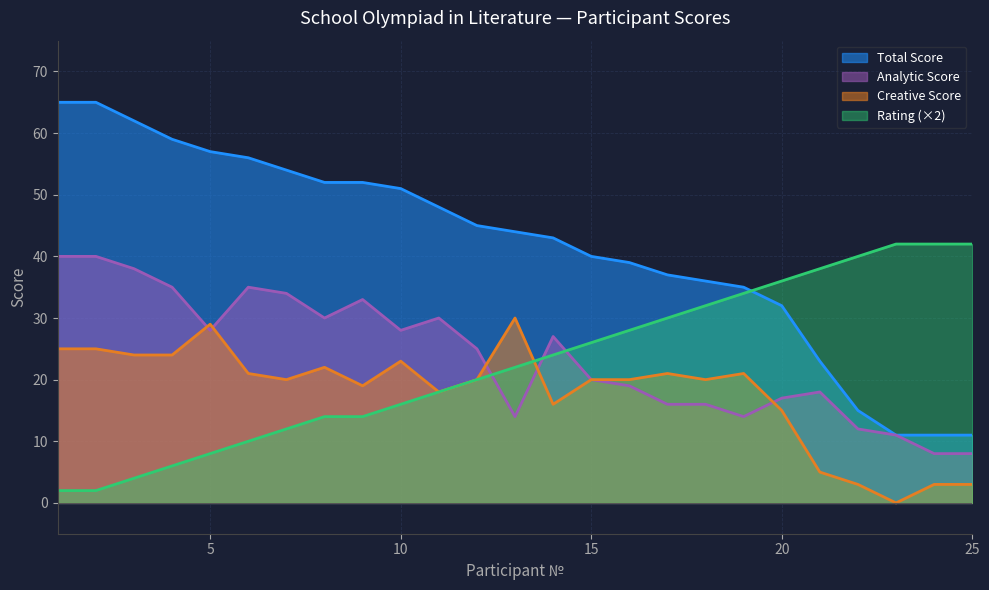

What is the spread (max minus min) of values at 2?

63